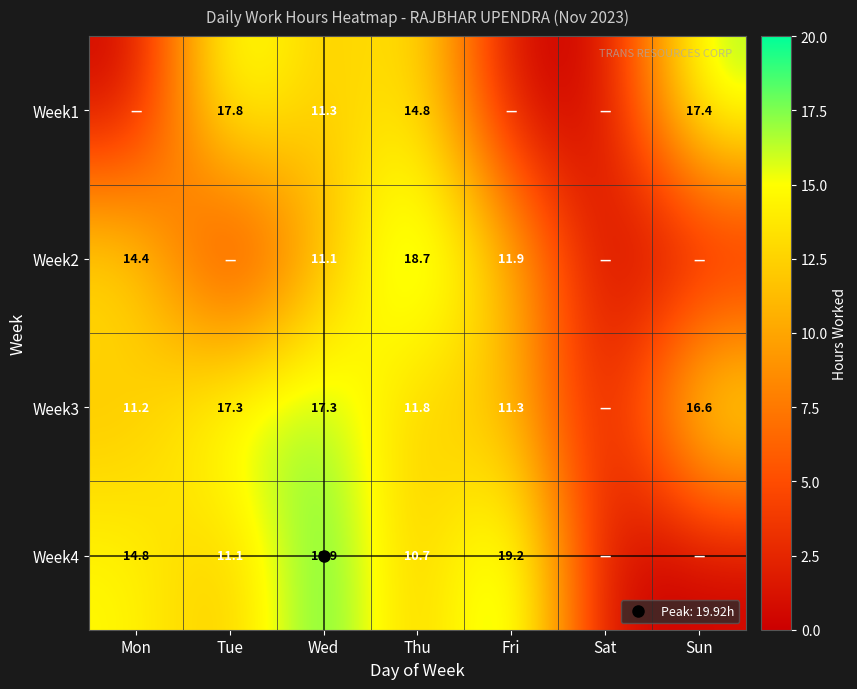

What is the approximate value of Week3 at Mon?

11.2